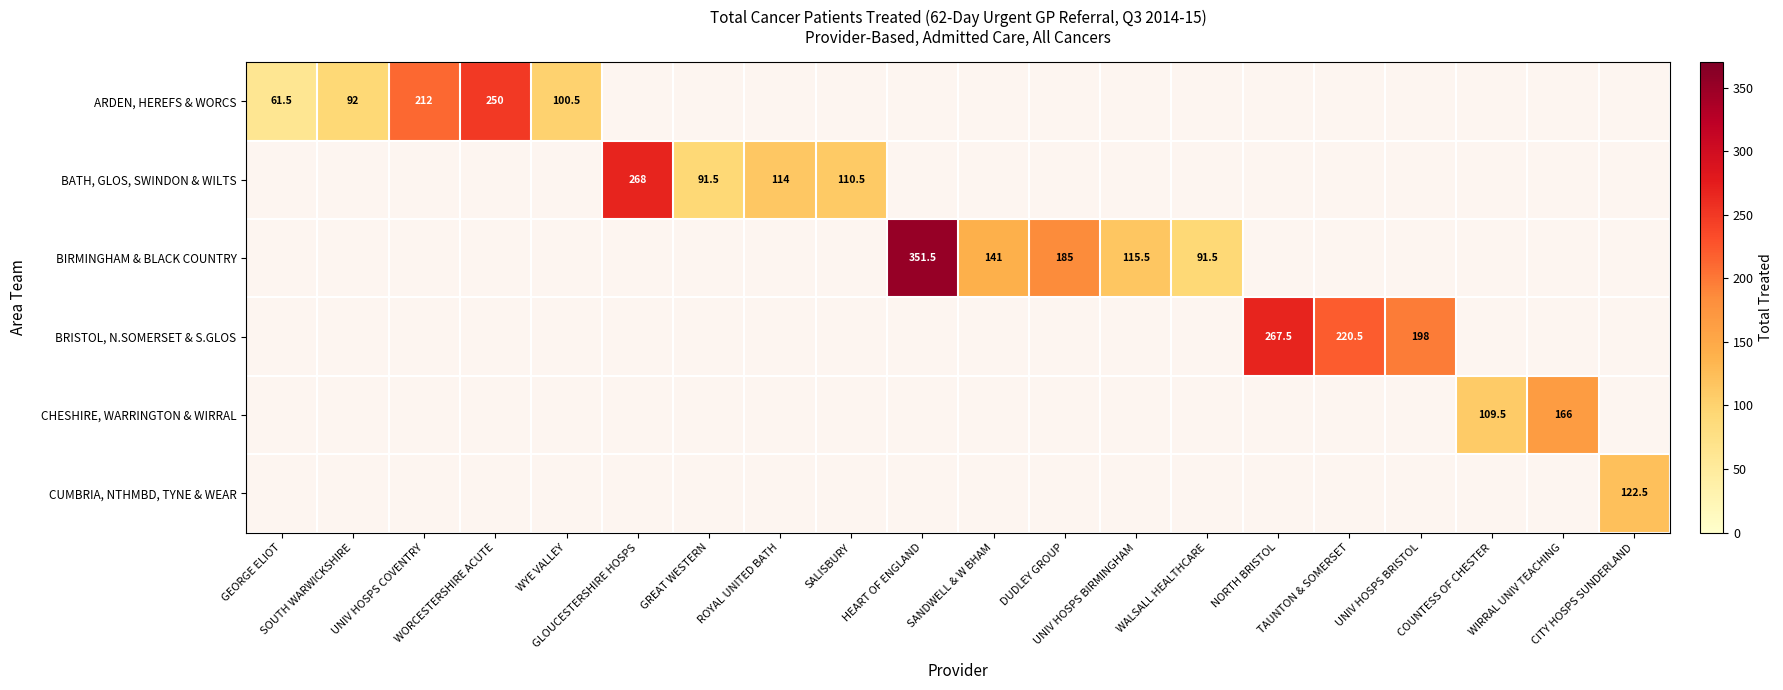

Which label corresponds to the smallest value in the chart?

GEORGE ELIOT